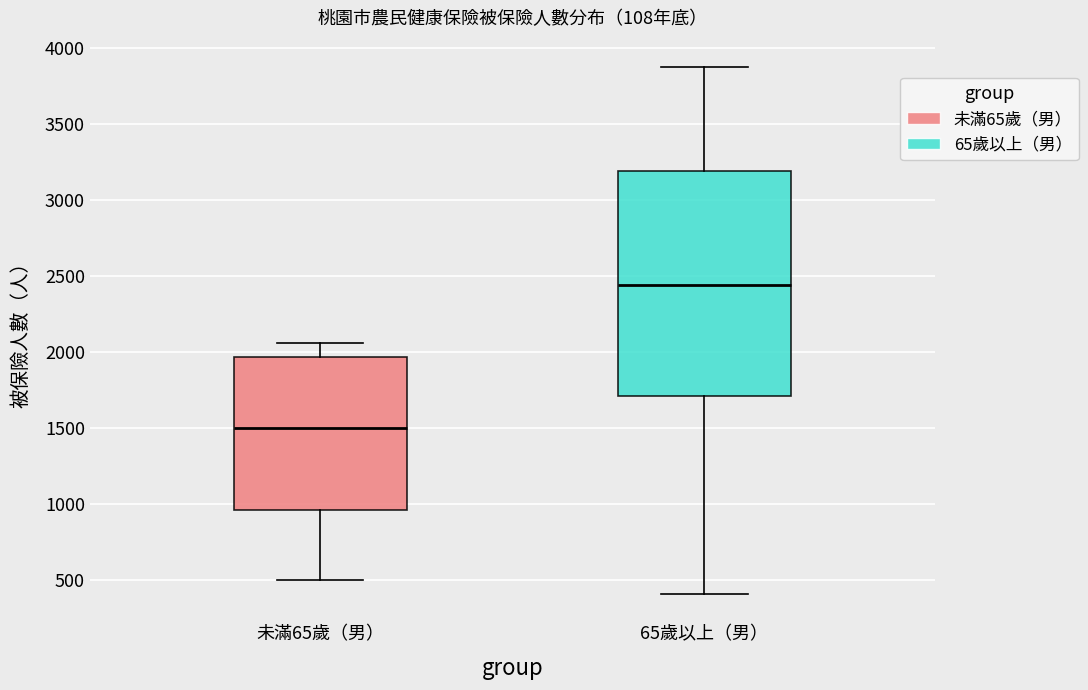

Where is the lower edge of the box for 65歲以上（男） on the y-axis? The values are not printed on the chart, so give them approximately, as read against the axis.

1700